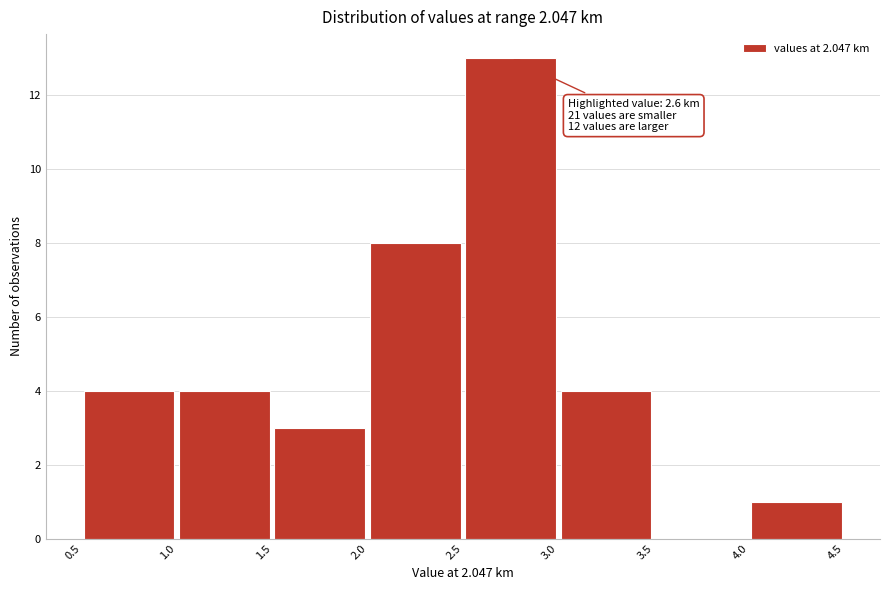

Which range on the x-axis has the tallest bar?

2.5 to 3.0